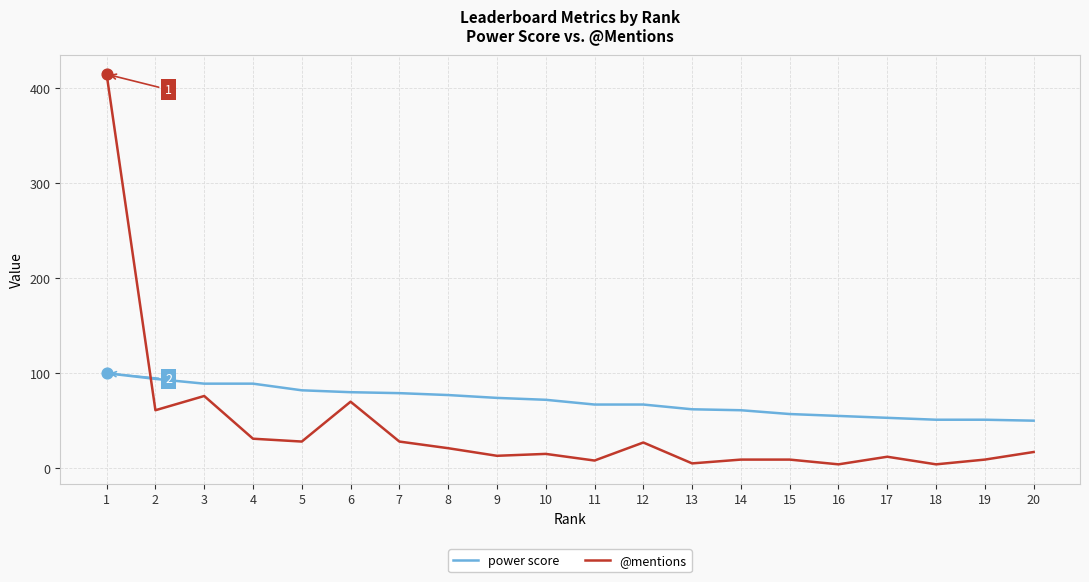

Which series has the largest total across all categories?

power score